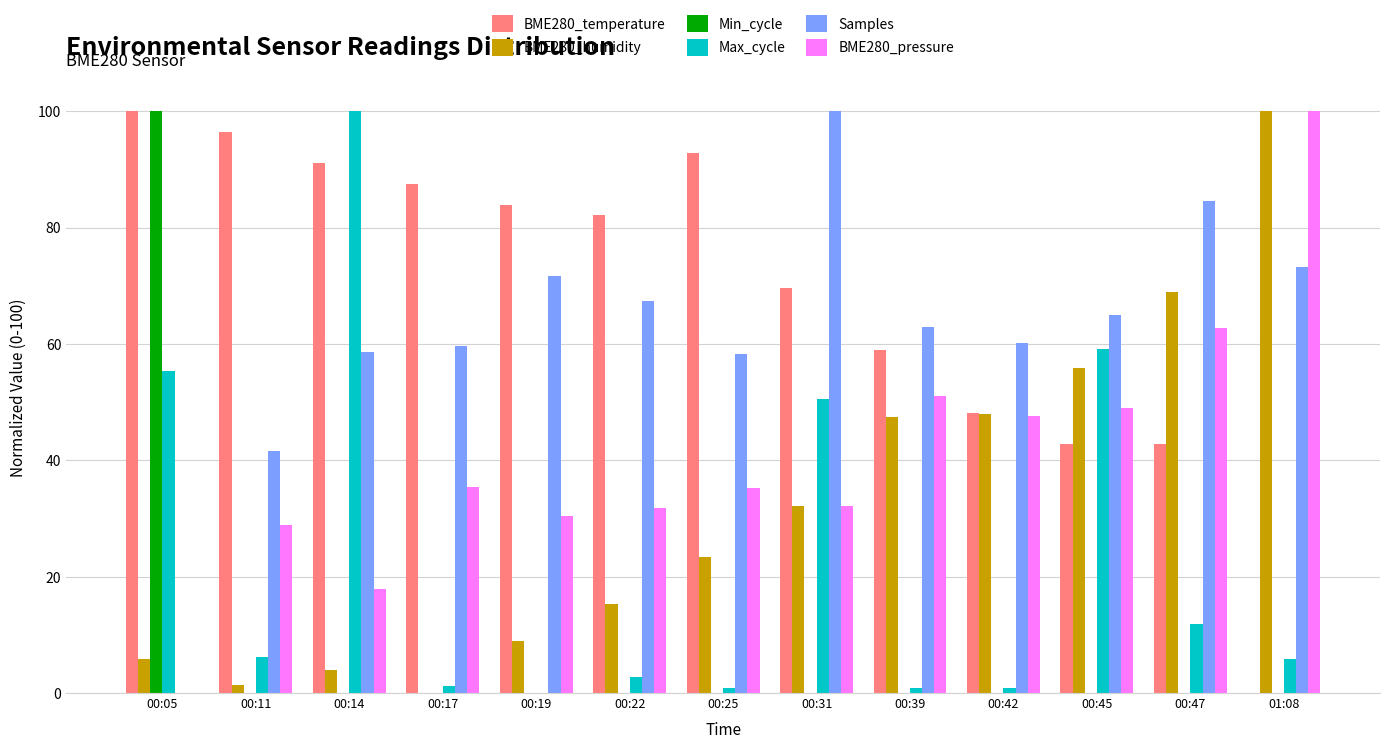

What is the total value across all series at 00:14?

271.5